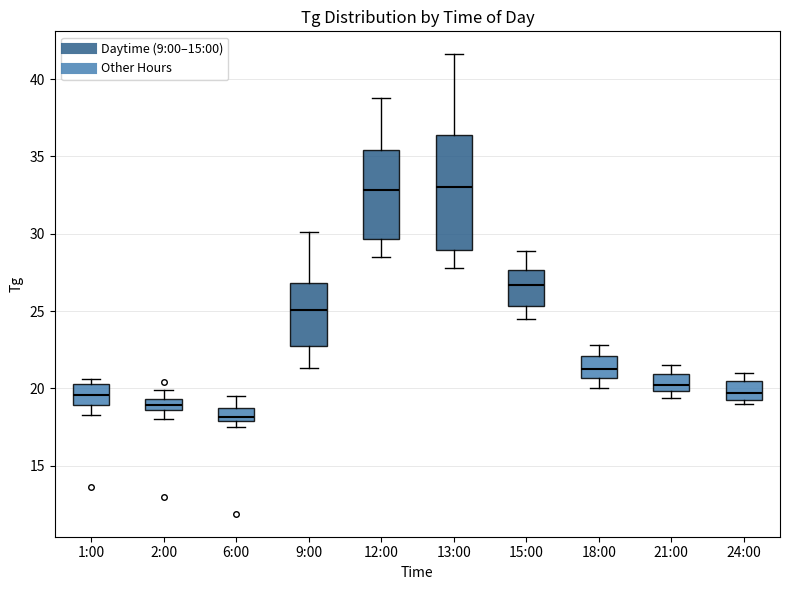

Comparing the boxes themselves (not the whiskers), which one is the tallest?

13:00